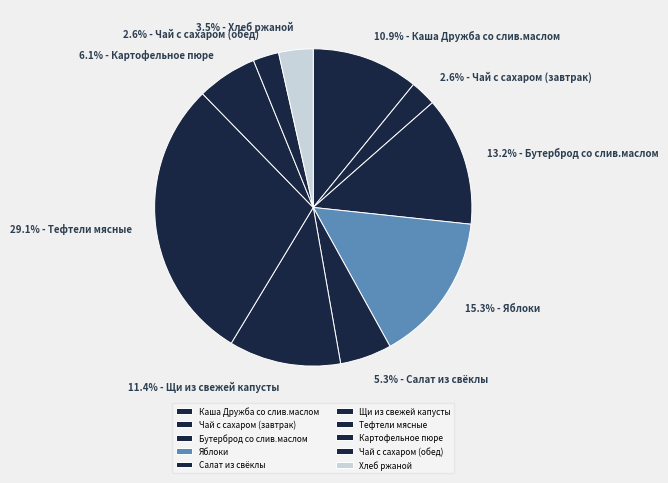

To the nearest percent, what is the combined percentage of Картофельное пюре and Каша Дружба со слив.маслом?

17%